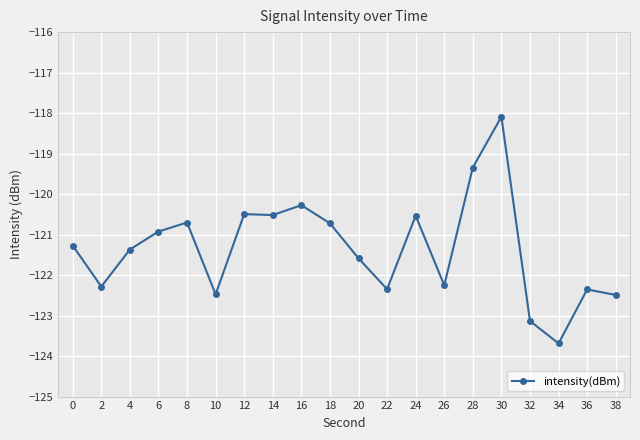

Count the number of categories in the chart.

20